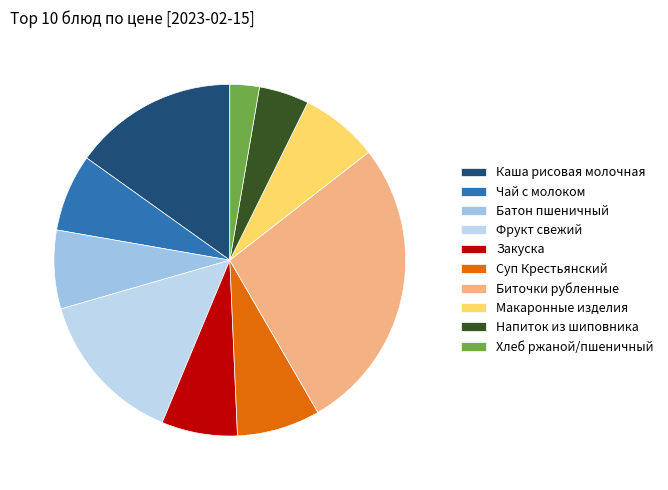

To the nearest percent, what is the combined percentage of Хлеб ржаной/пшеничный and Суп Крестьянский?

10%